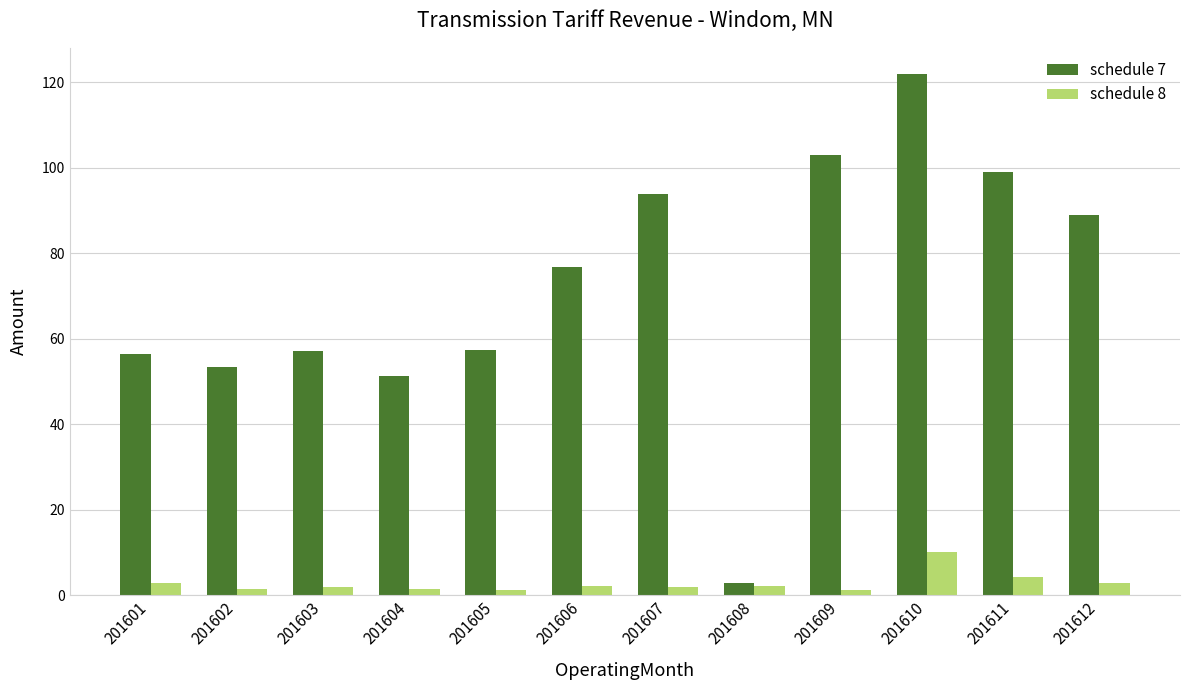

What is the difference between the schedule 7 values at 201606 and 201605?

19.3